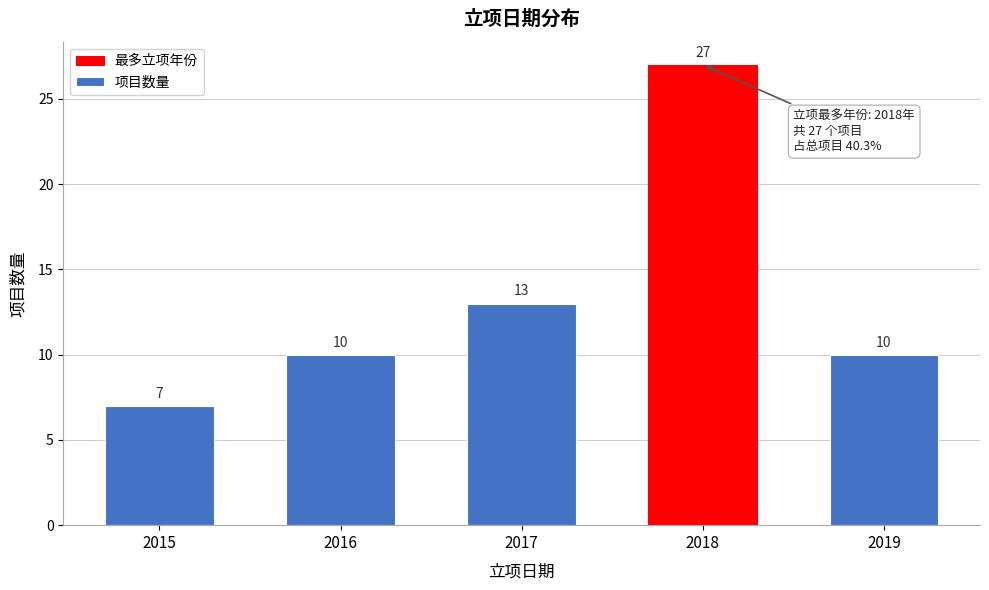

Reading left to right, extract all data points from this chart.

2015=7	2016=10	2017=13	2018=27	2019=10